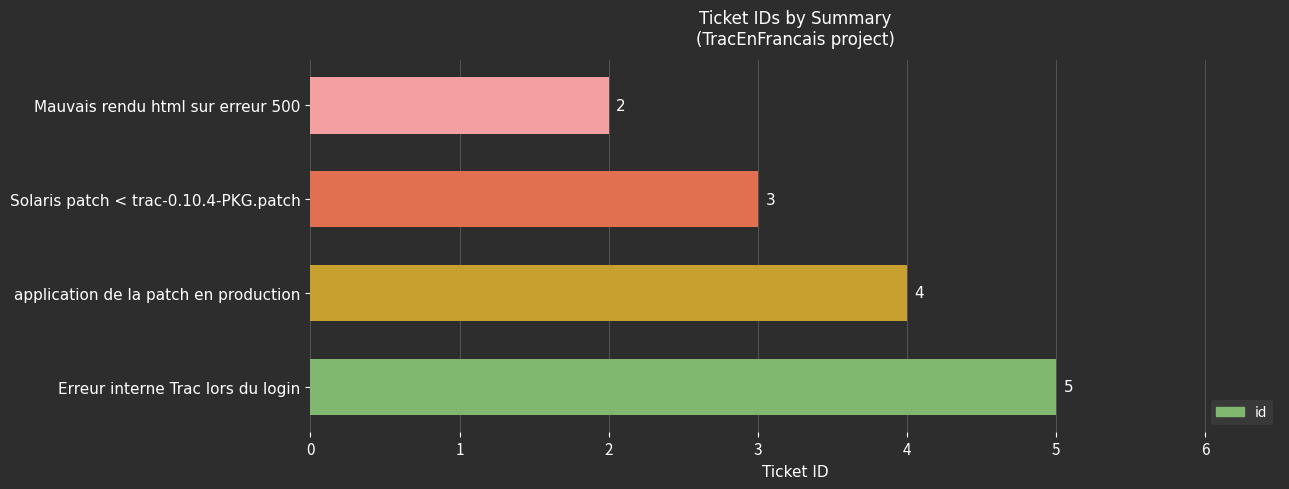

Reading bottom to top, what are all the values shown in this chart?

Erreur interne Trac lors du login=5	application de la patch en production=4	Solaris patch < trac-0.10.4-PKG.patch=3	Mauvais rendu html sur erreur 500=2